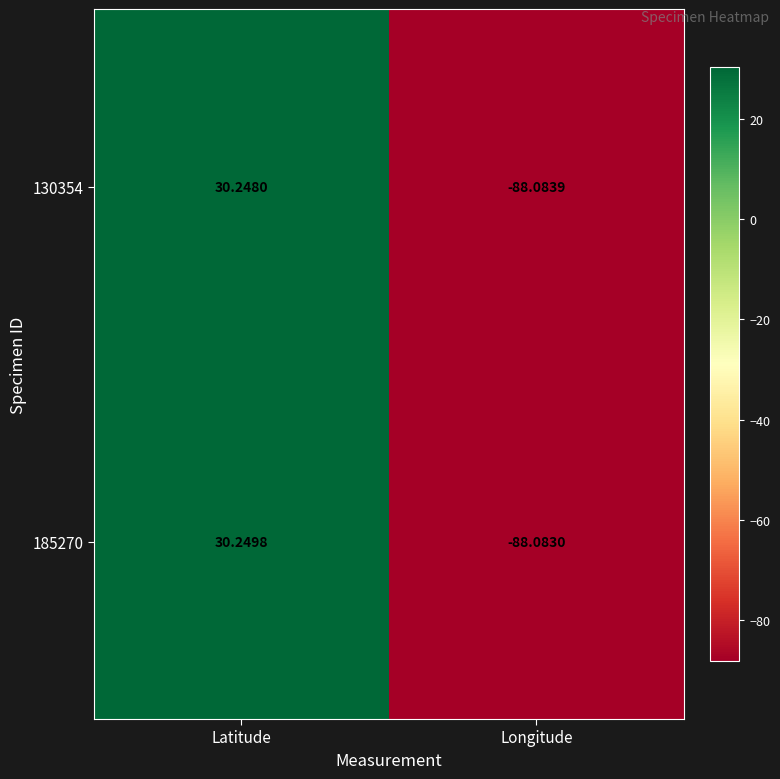

What is the total value across all series at Latitude?

60.5